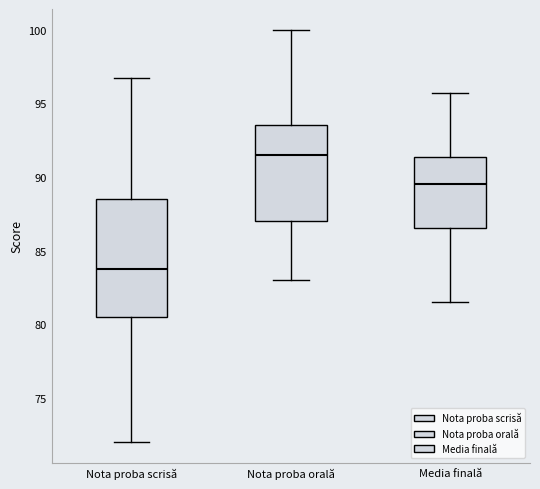

Reading left to right, transcribe this box plot: for each box, give where its median line is, the range the box spans, and where its two whiskers end, as read against the y-axis. The values are not printed on the chart, so give them approximately, as read against the axis.

Nota proba scrisă: median 84.0, box 80.5 to 88.5, whiskers 72.0 to 96.5
Nota proba orală: median 91.5, box 87.0 to 93.5, whiskers 83.0 to 100.0
Media finală: median 89.5, box 86.5 to 91.5, whiskers 81.5 to 95.5